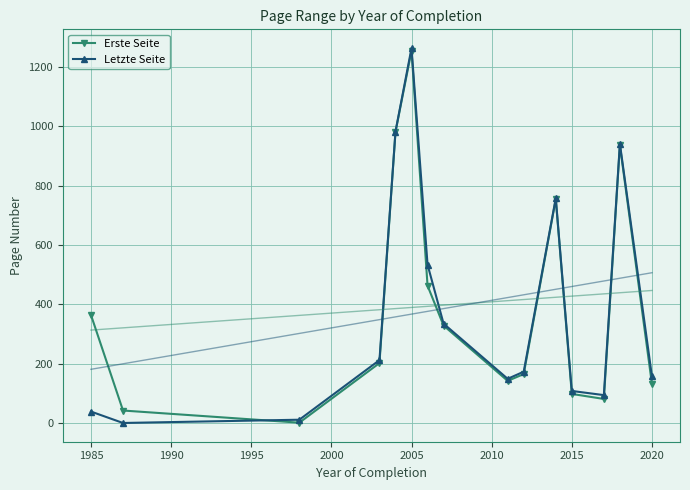

In Erste Seite, how many points are higher than both neighbors (excluding endpoints)?

3